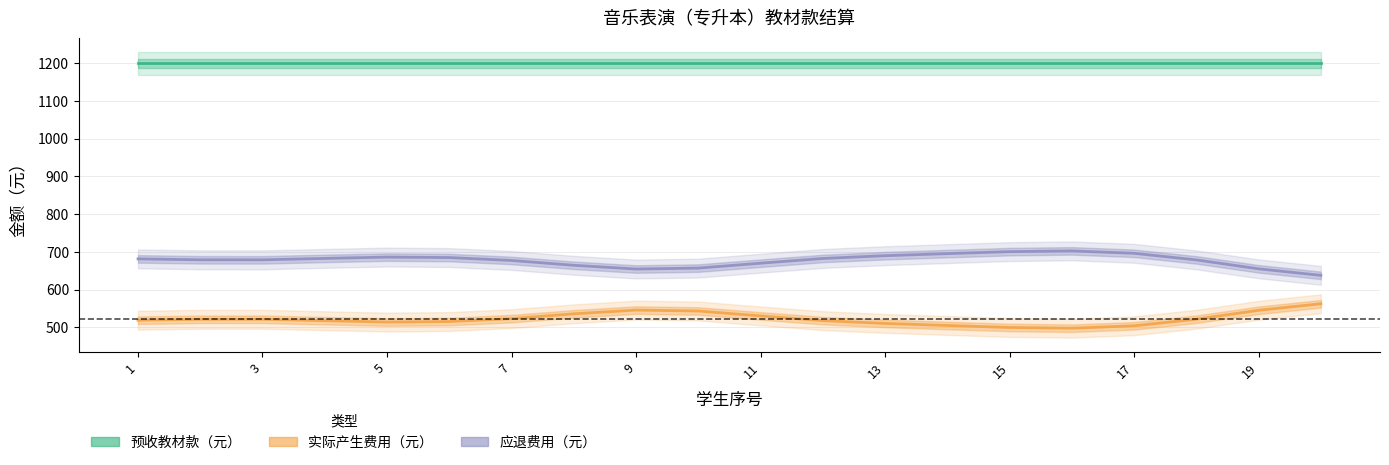

What is the difference between the highest and lowest values at 13?

677.1